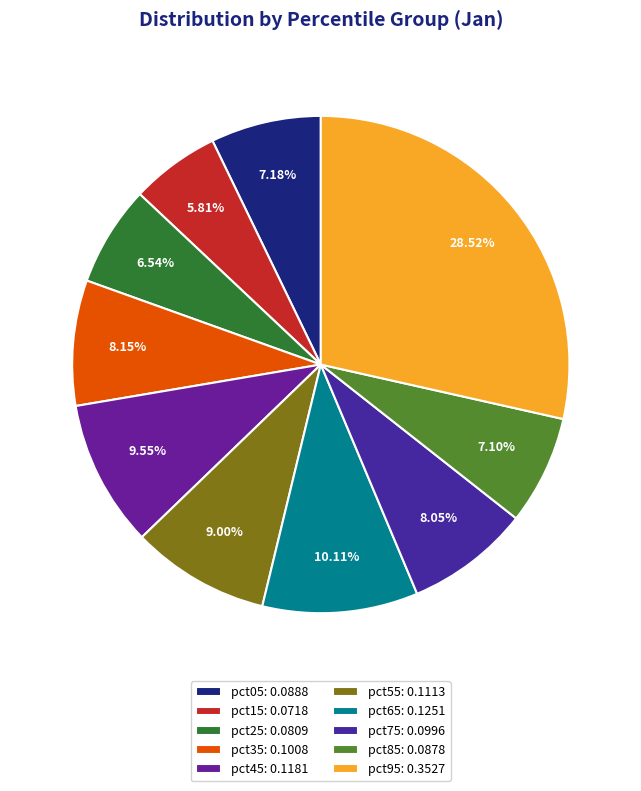

Which has a higher value, pct15 or pct75?

pct75